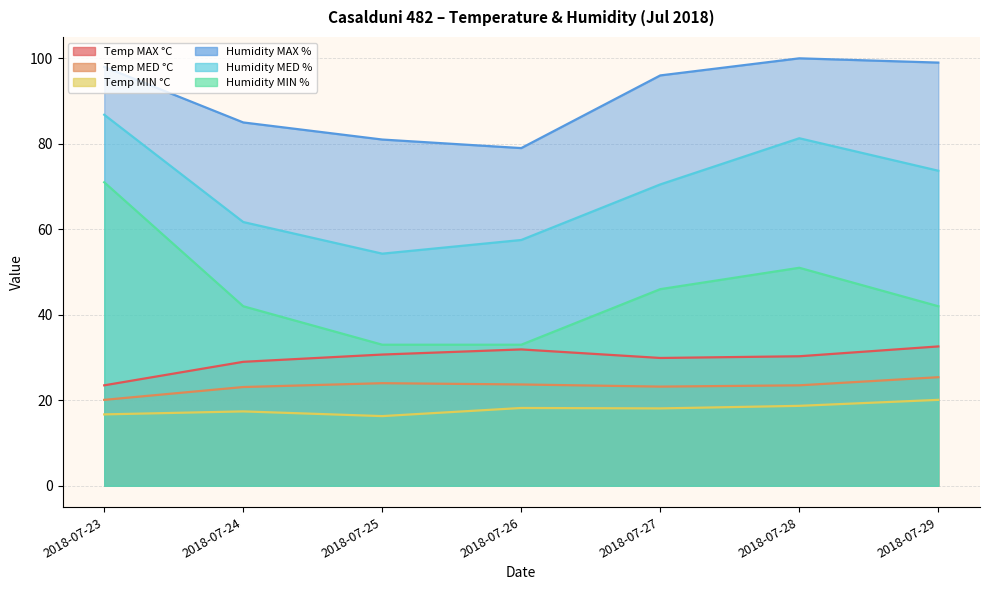

In Humidity MED %, how many points are lower than both neighbors (excluding endpoints)?

1